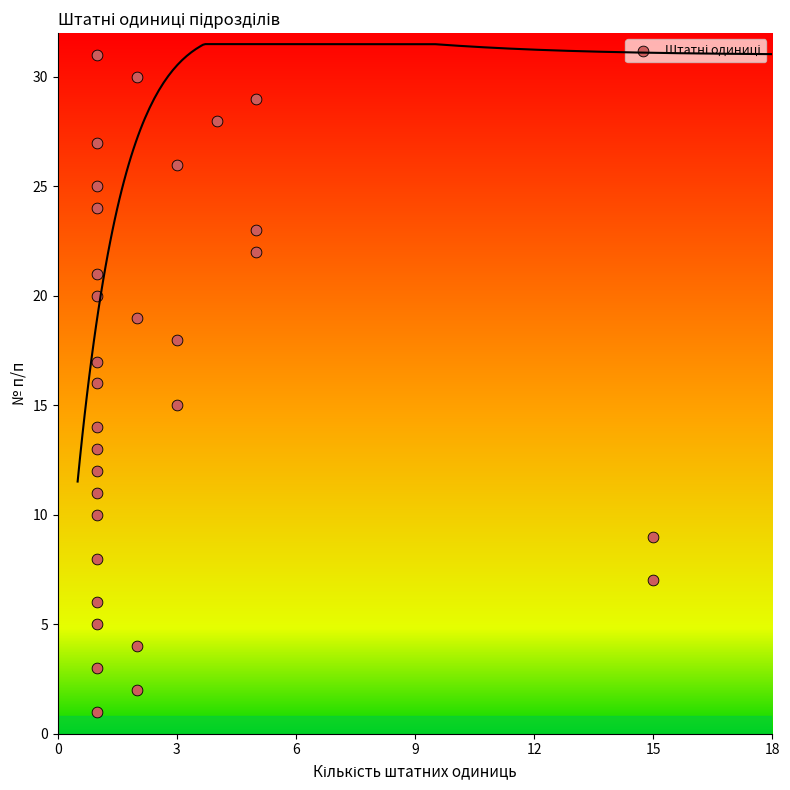

What is the range of Y values (max minus min)?

30